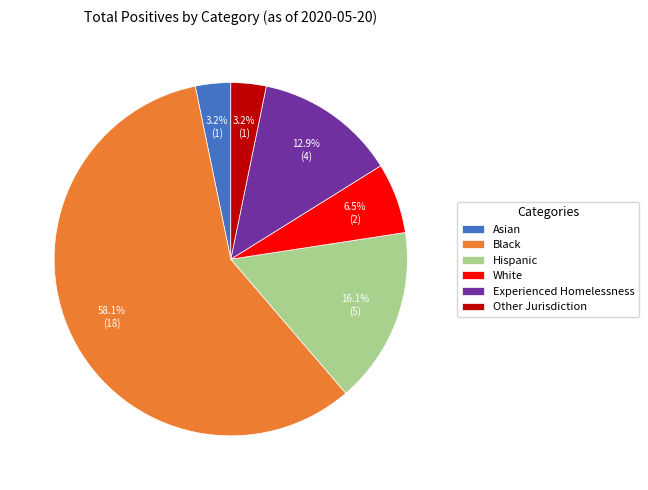

How many segments does this pie chart have?

6